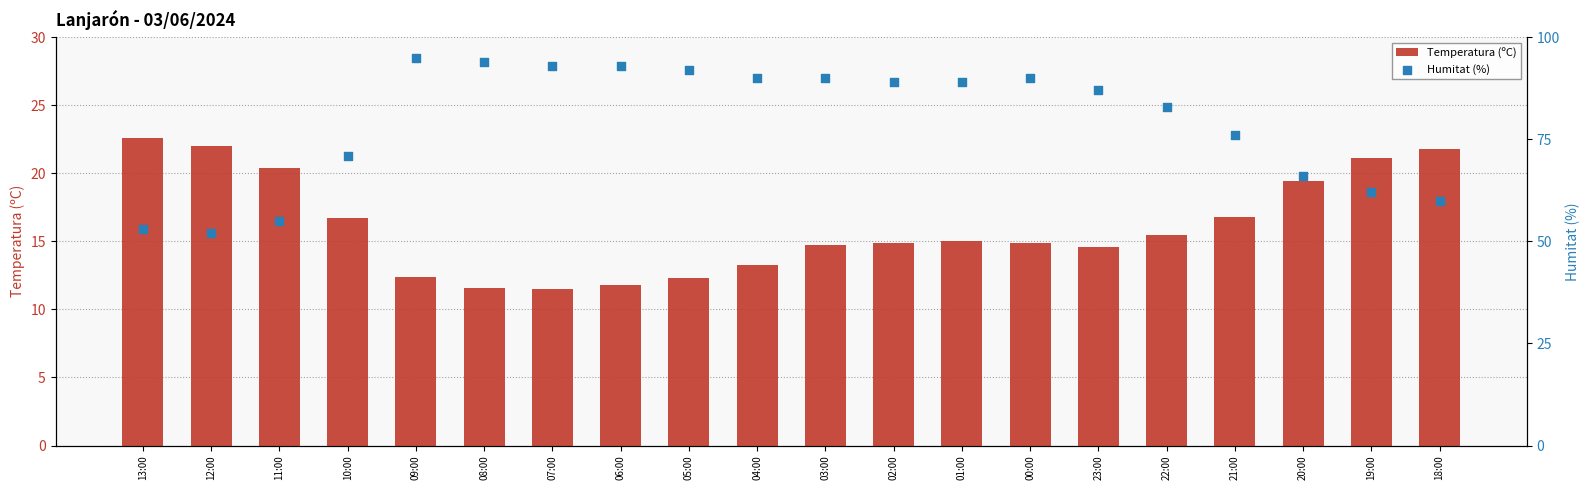

Which series has the largest total across all categories?

Humitat (%)